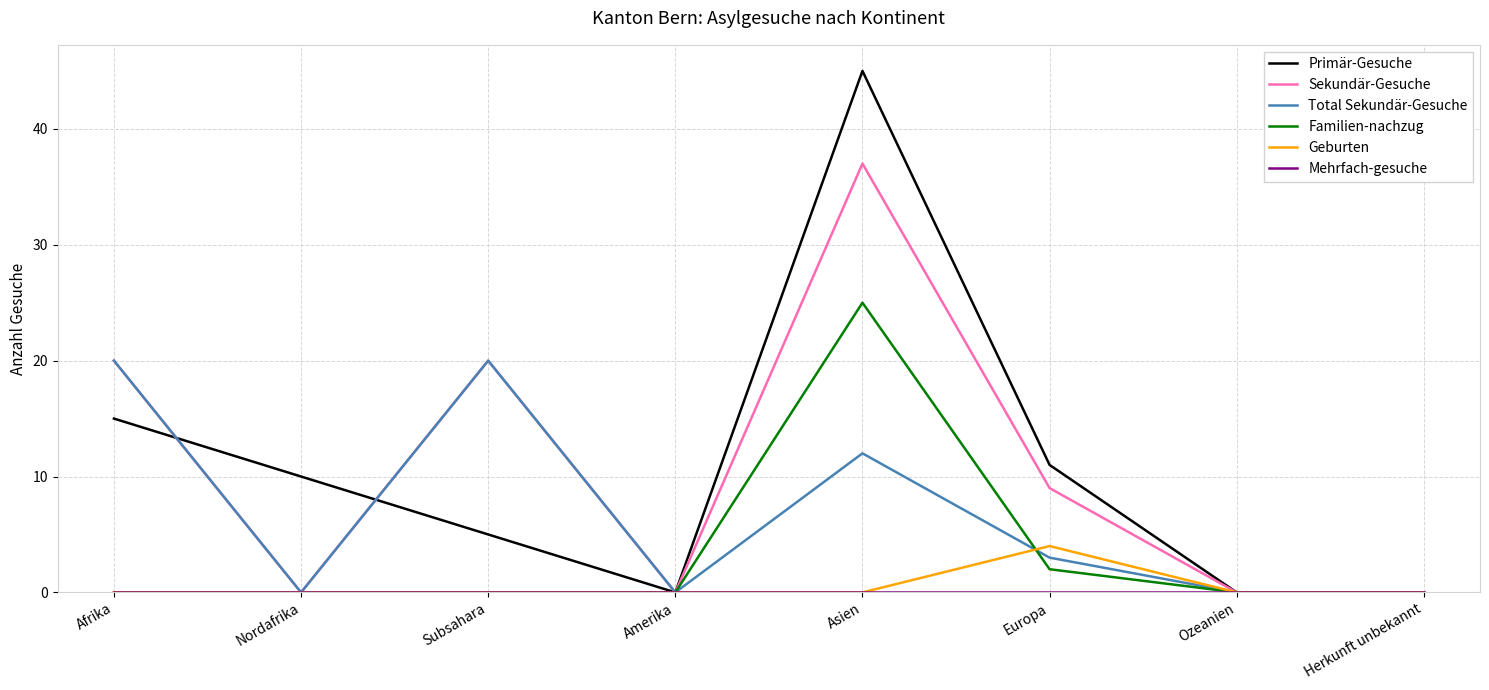

Which label corresponds to the largest value in the chart?

Asien